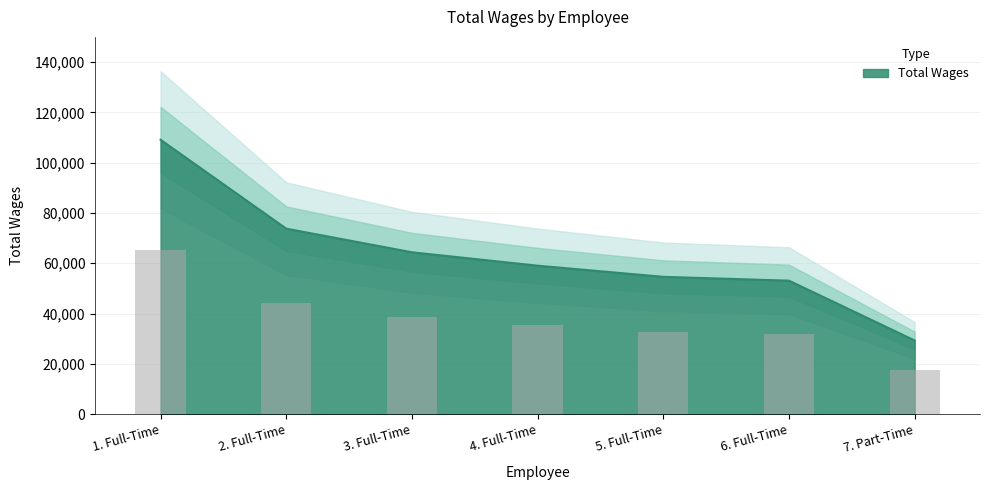

Rank the categories by value from highest to lowest.

1. Full-Time, 2. Full-Time, 3. Full-Time, 4. Full-Time, 5. Full-Time, 6. Full-Time, 7. Part-Time